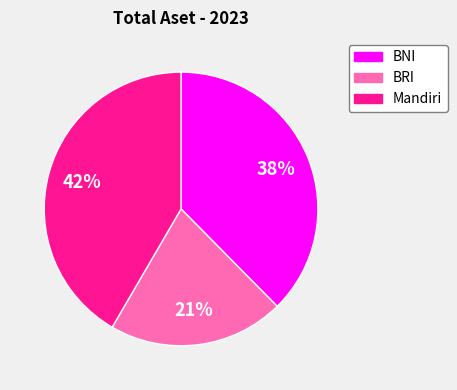

To the nearest percent, what is the average slice percentage?

33%